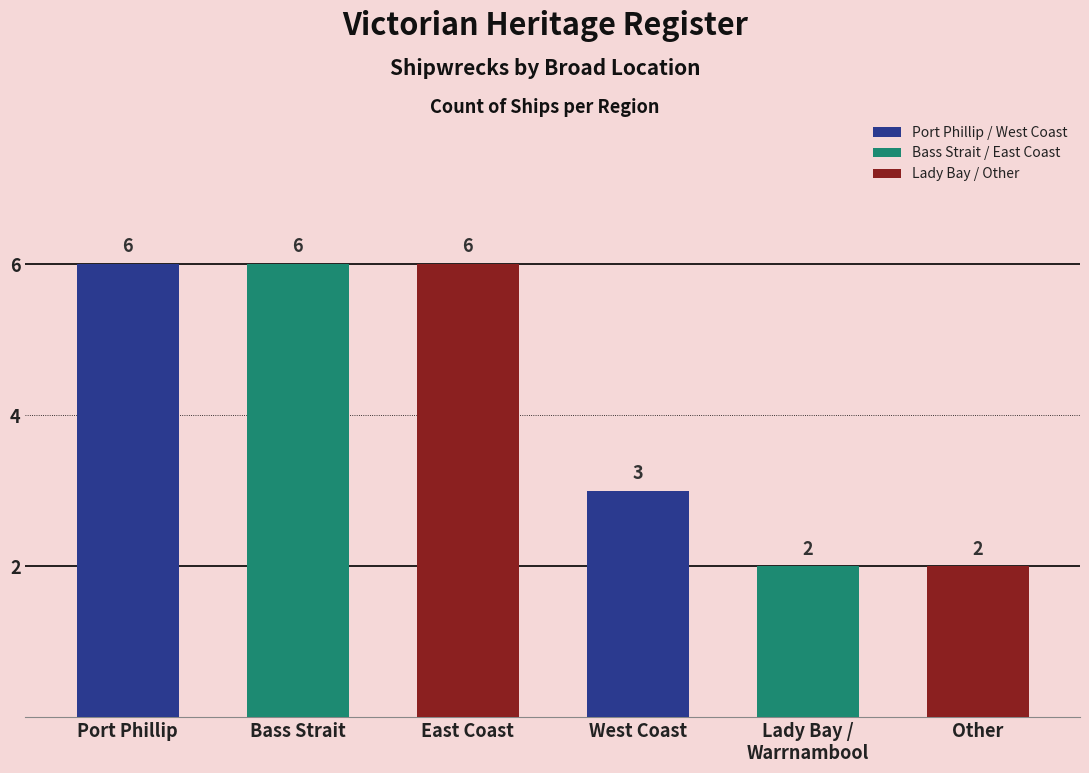

How many bars are there in total?

6